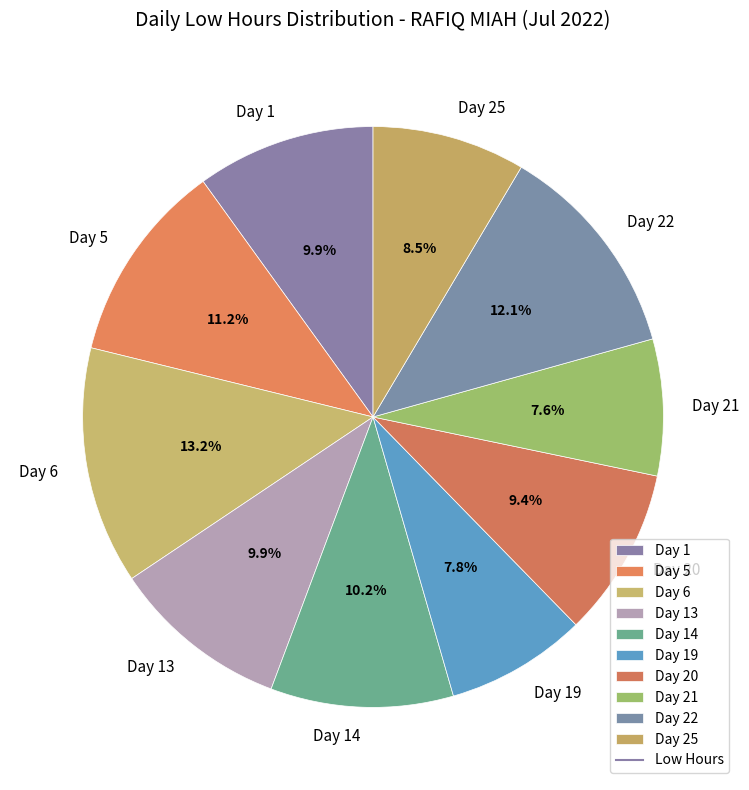

How many slices are in this pie chart?

10